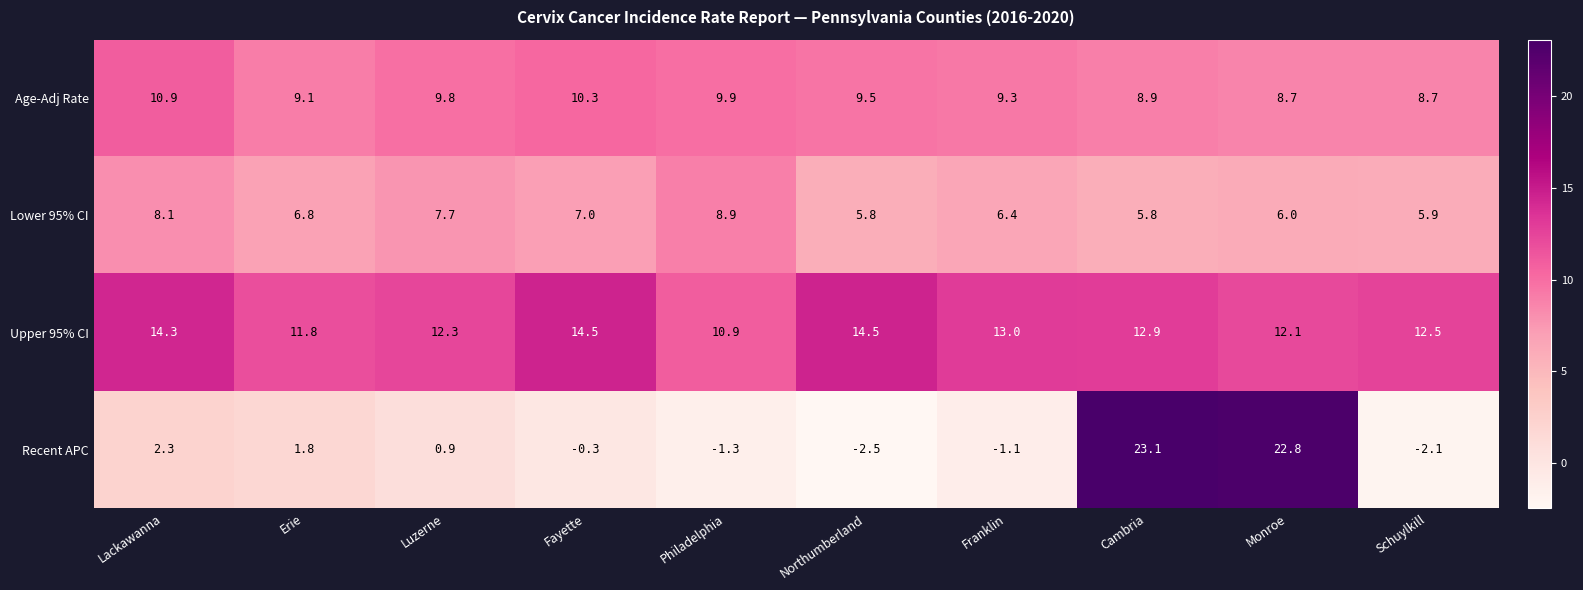

At how many categories does at least one series exceed 12?

8